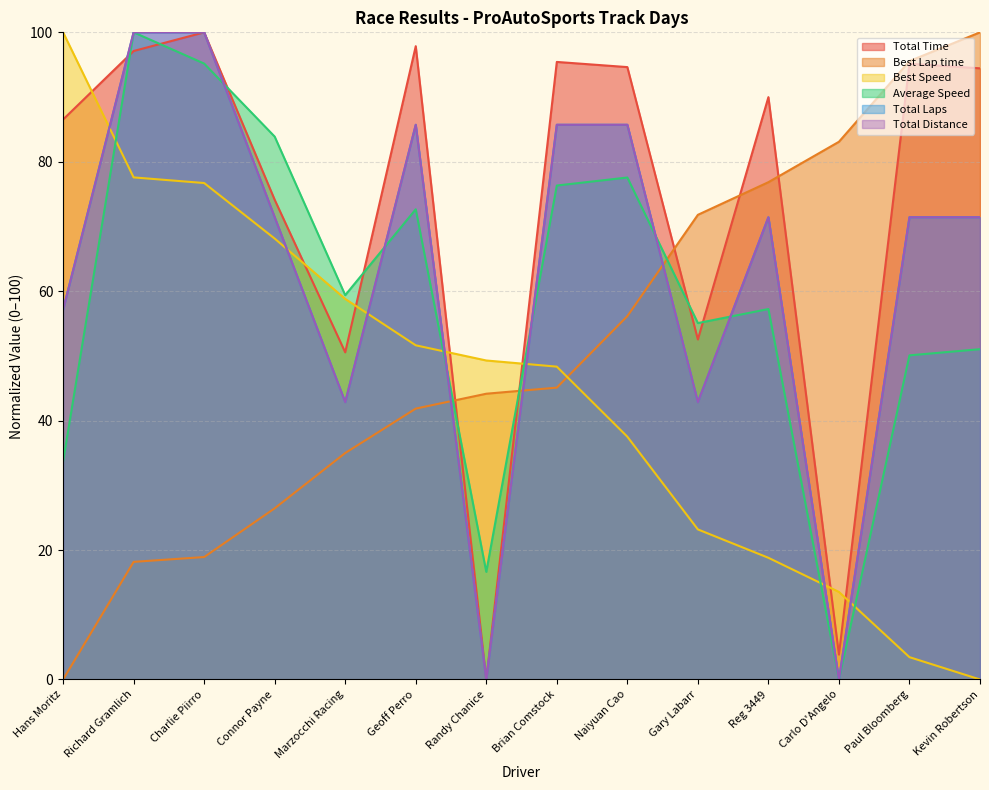

At which category is the sum across all series the highest?

Richard Gramlich